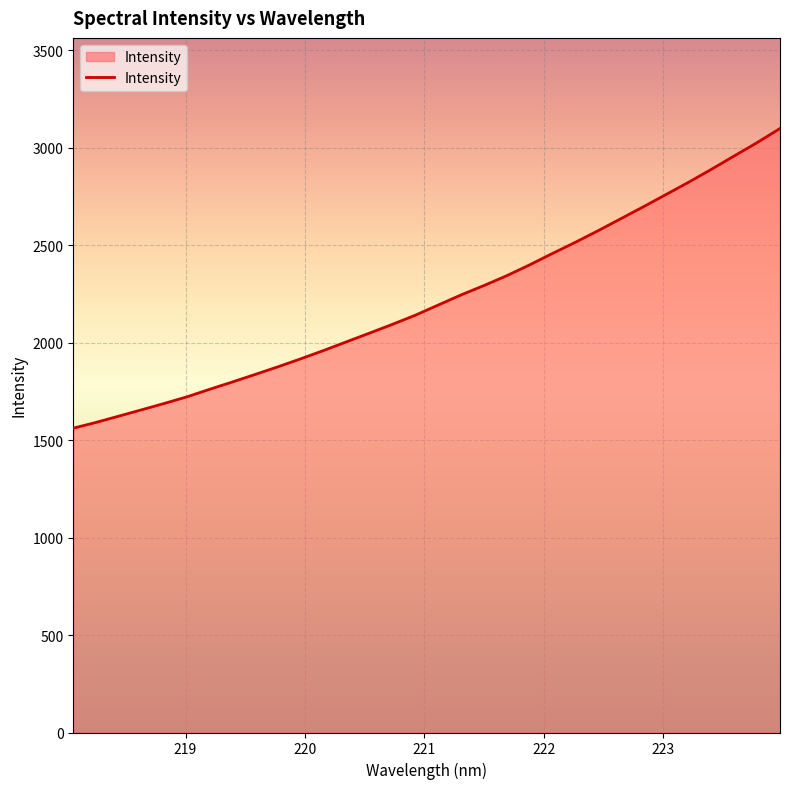

What is the greatest value displayed?

3099.0